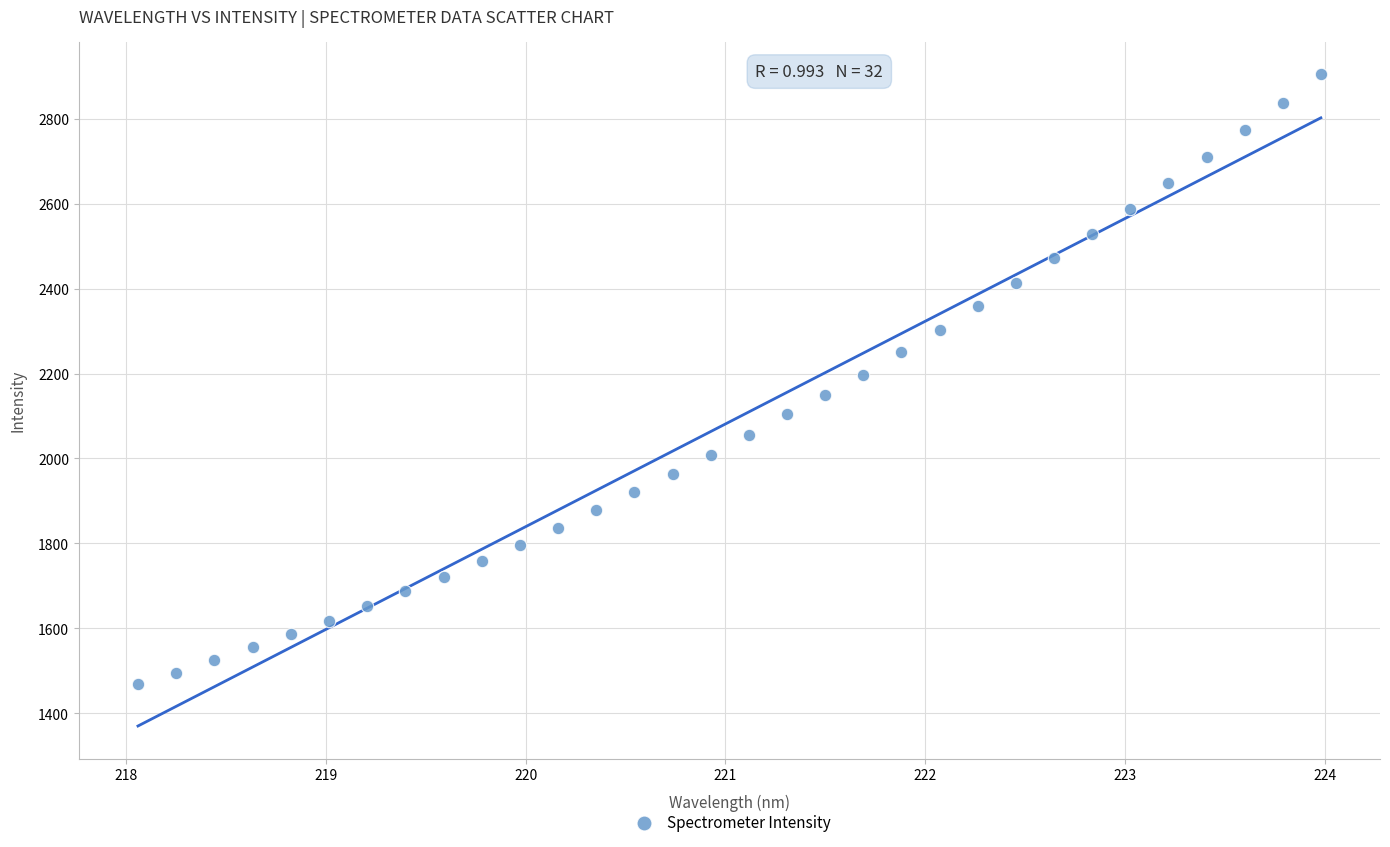

What is the range of Y values (max minus min)?

1436.9